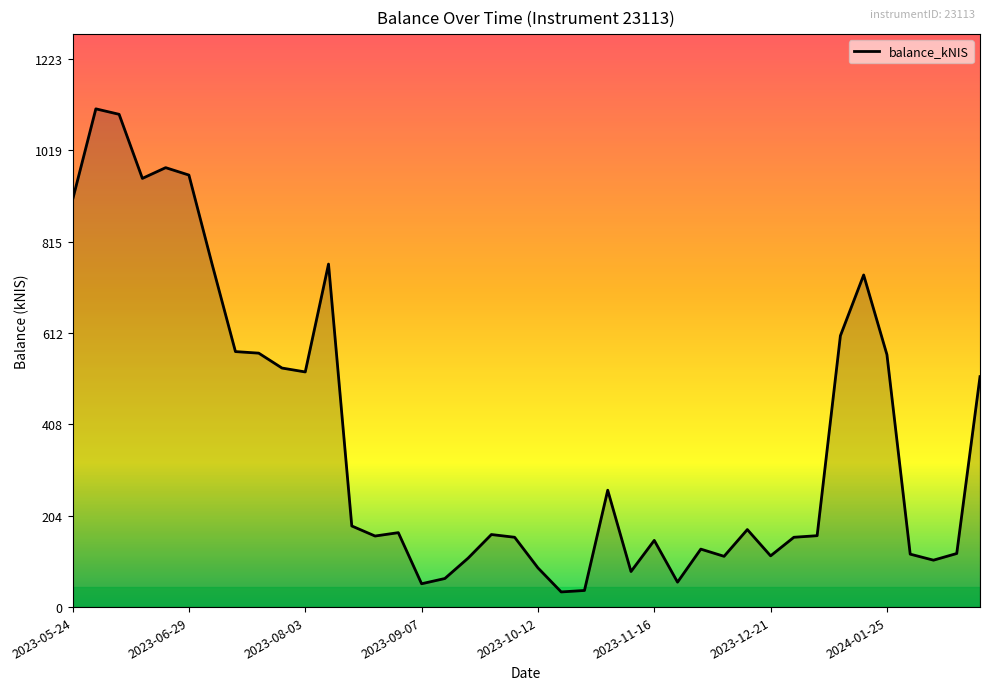

What is the difference between the maximum and minimum values?

1078.1